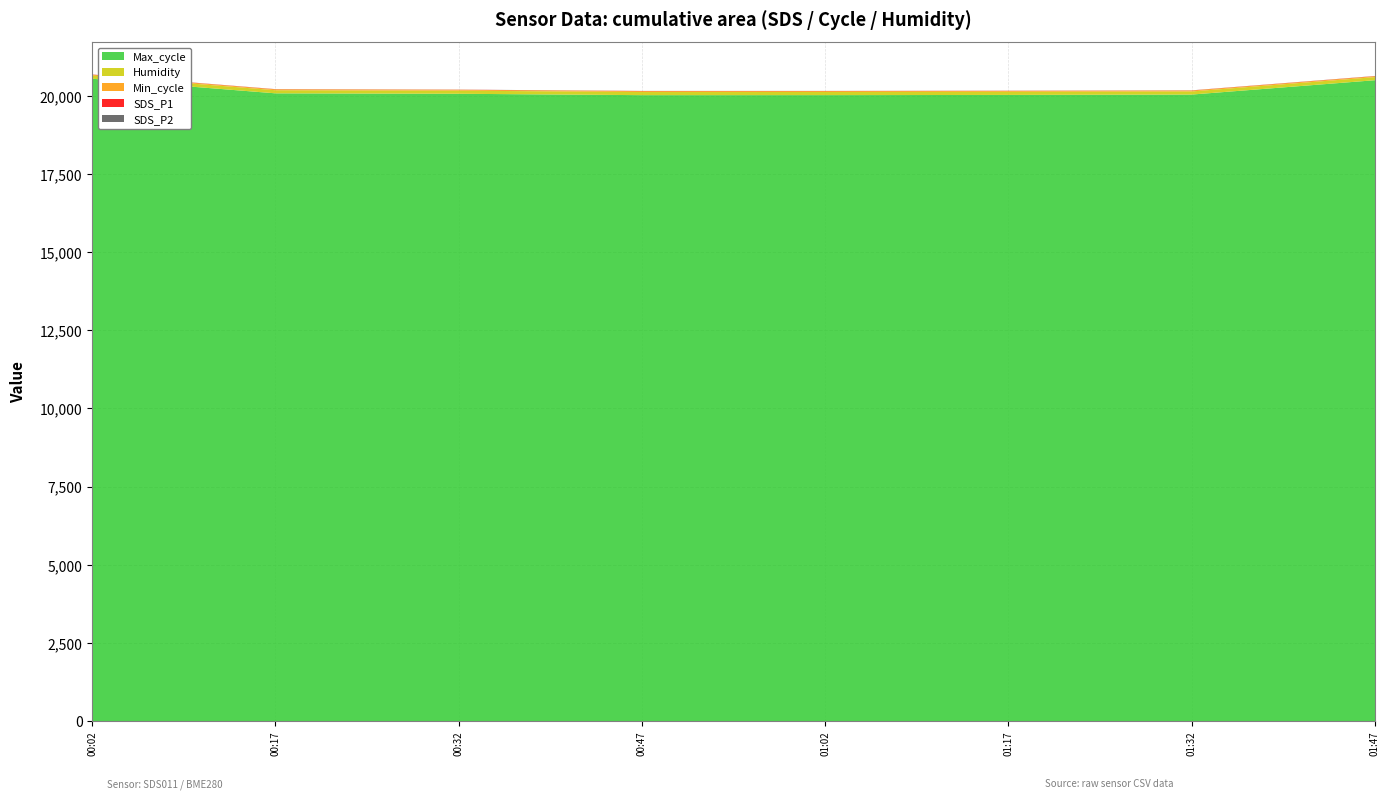

What is the highest value of the Max_cycle series?

20546.0